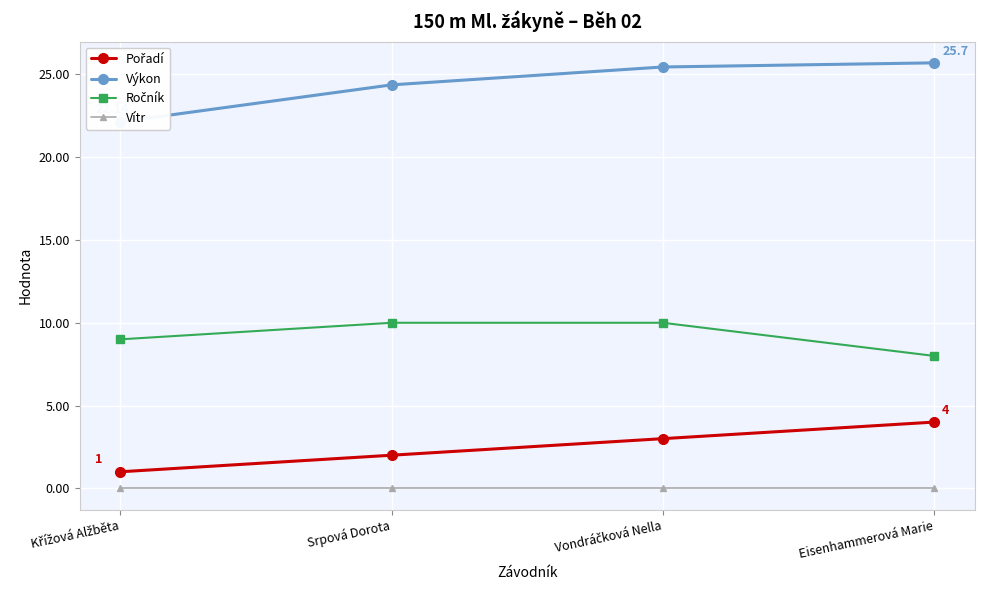

How many distinct data groups are displayed?

4